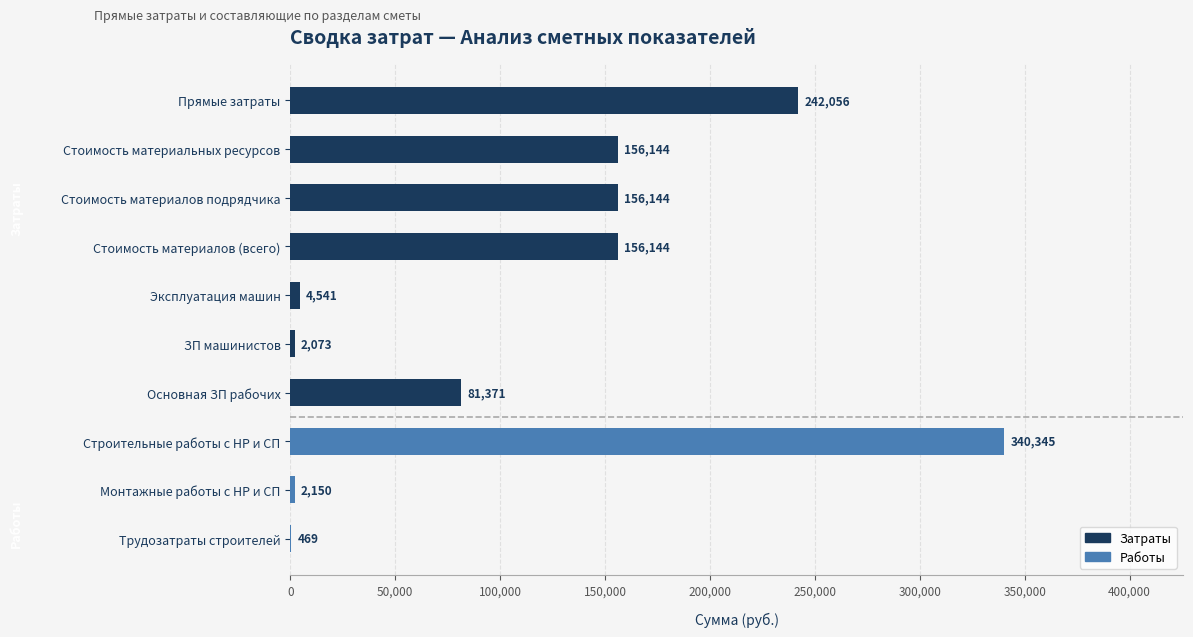

Which category has the highest value across all series?

Строительные работы с НР и СП